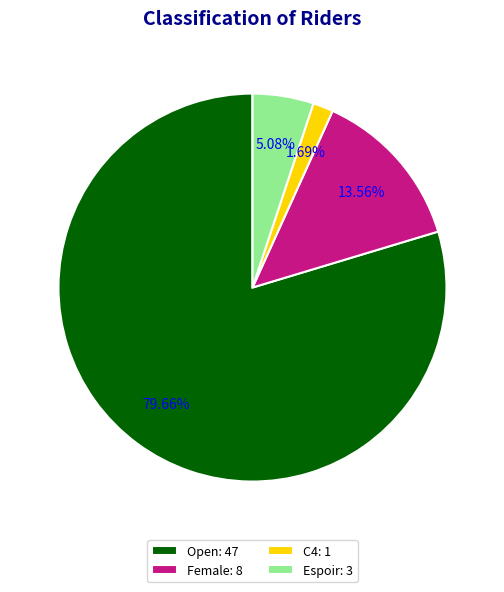

Rank the categories by value from lowest to highest.

C4: 1, Espoir: 3, Female: 8, Open: 47